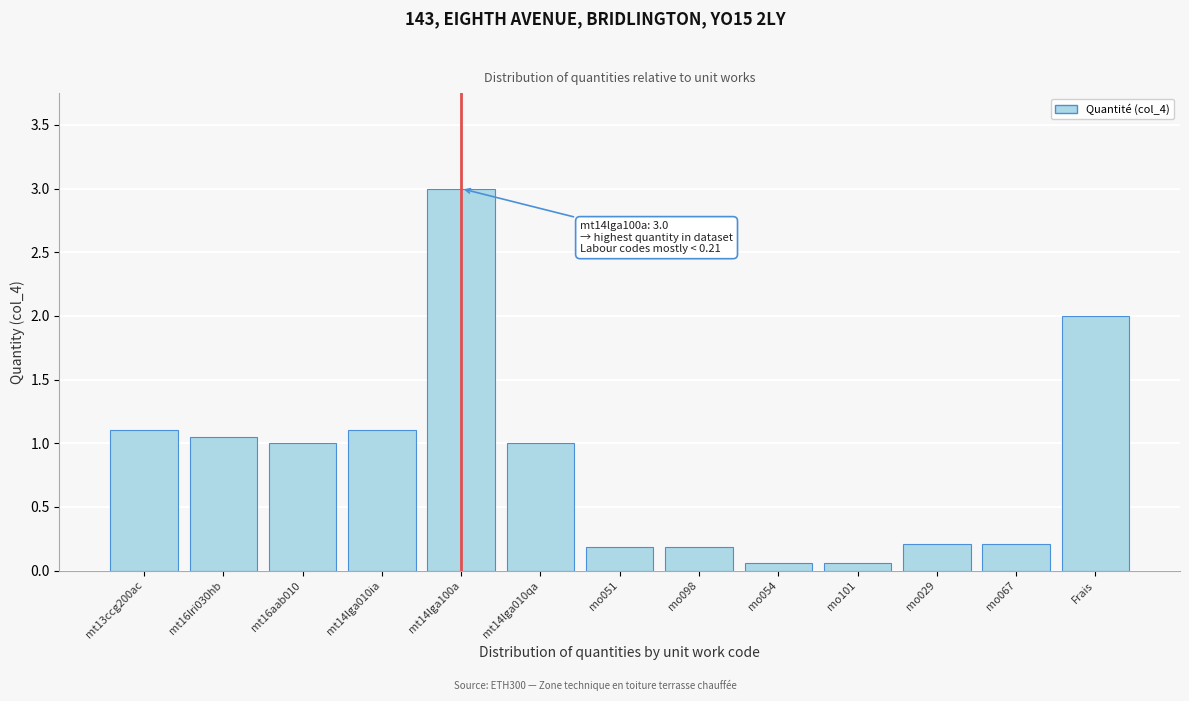

What is the difference between the maximum and minimum values?

2.9